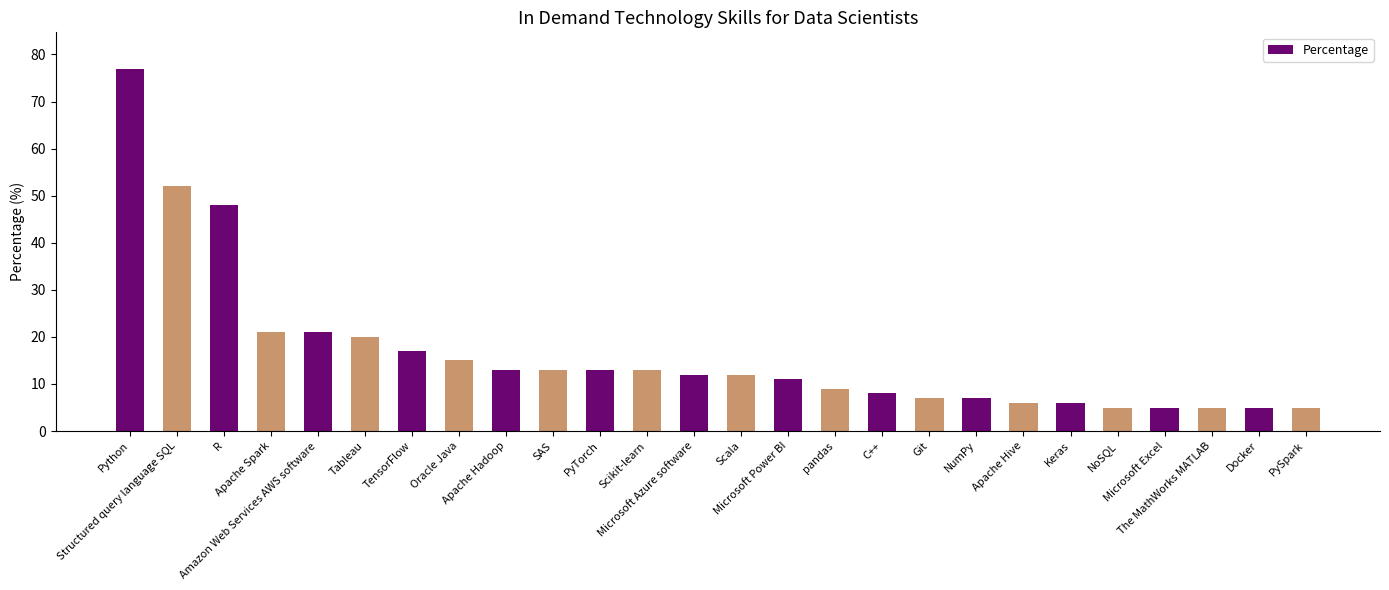

What position from the left is TensorFlow?

7